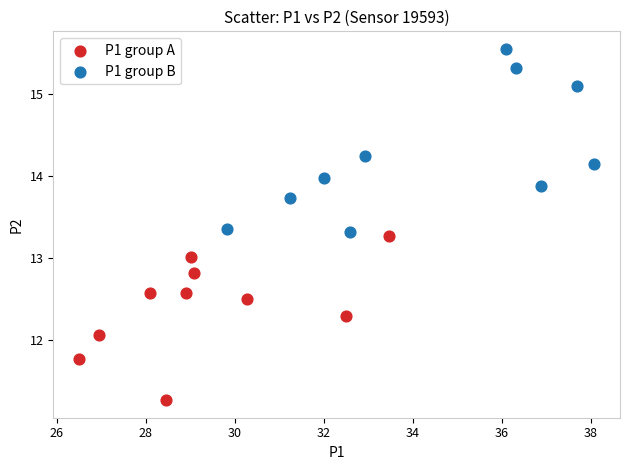

What are all the series names shown in the legend?

P1 group A, P1 group B